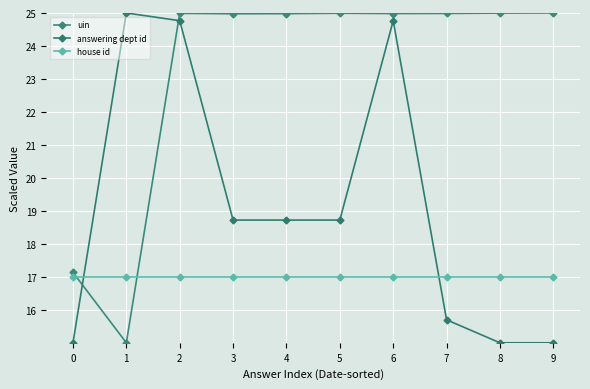

Which series has the largest range (max minus min)?

uin